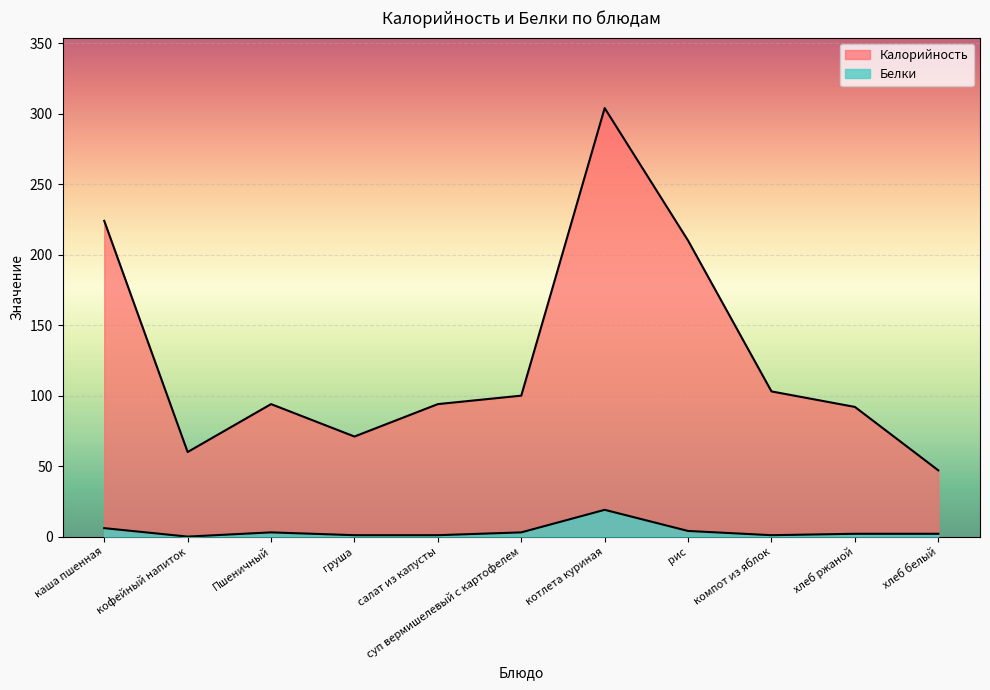

Does the chart display data point markers on the line(s)?

No